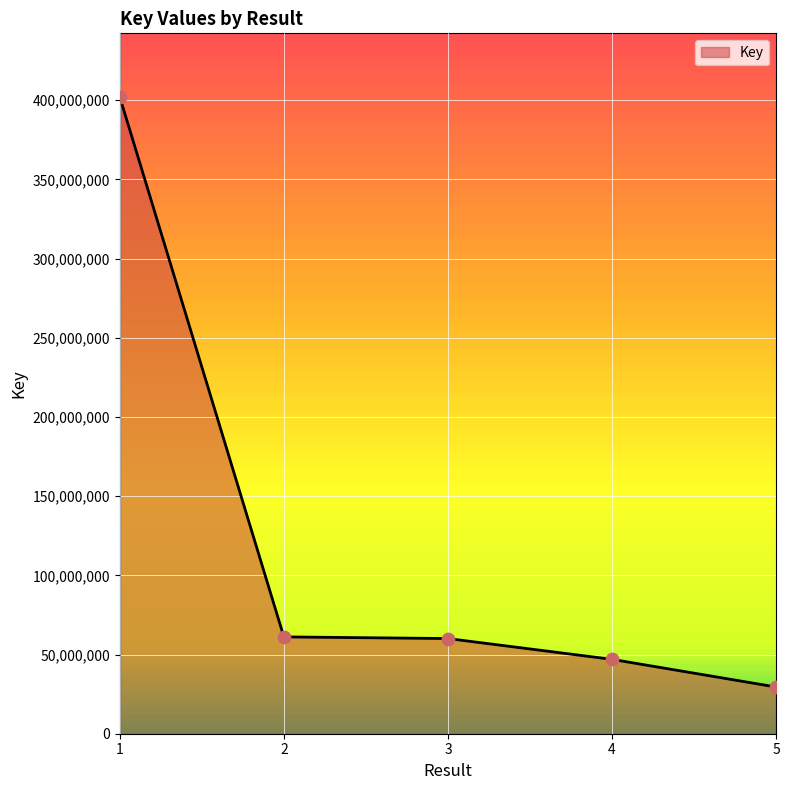

What is the ratio of the value at 4 to the value at 2?

0.8